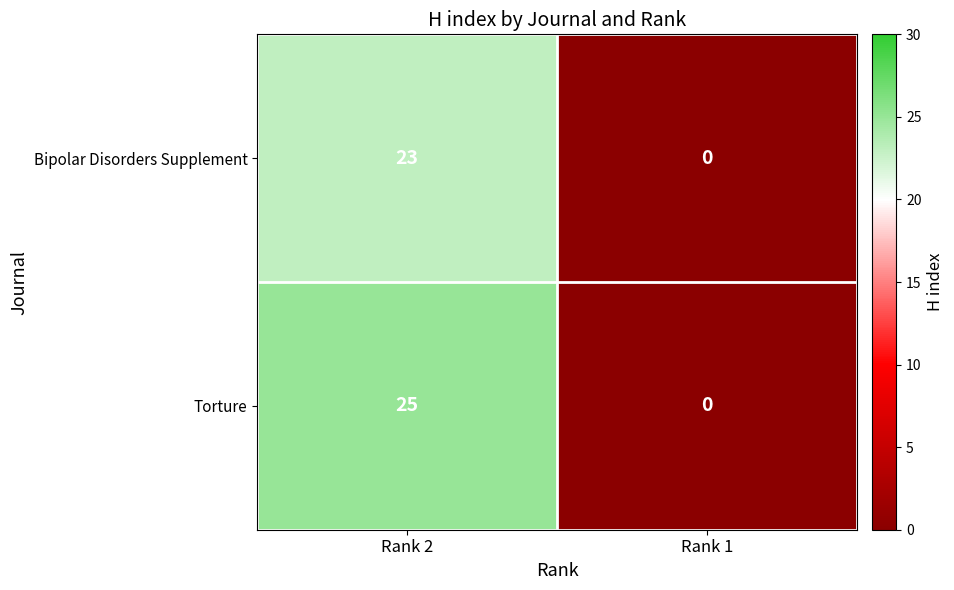

Rank the series at Rank 2 from lowest to highest value.

Bipolar Disorders Supplement, Torture